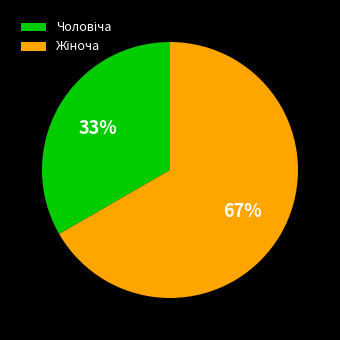

To the nearest percent, what is the average slice percentage?

50%